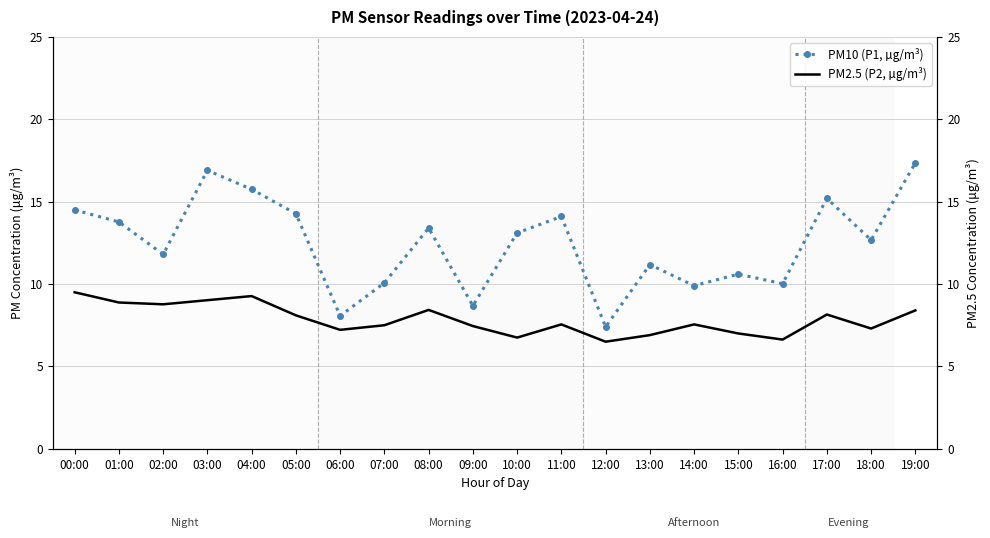

Where is the first local maximum for PM10 (P1, µg/m³)?

03:00